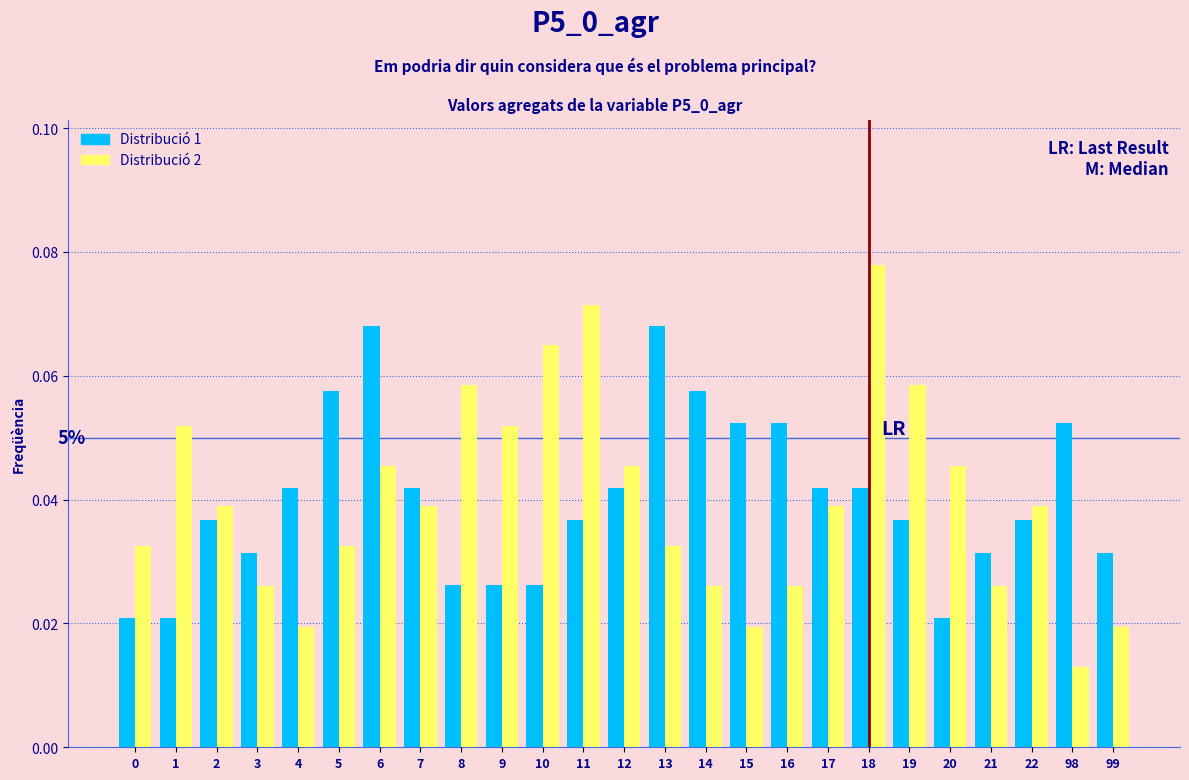

Which category has the lowest value in the Distribució 2 series?

98